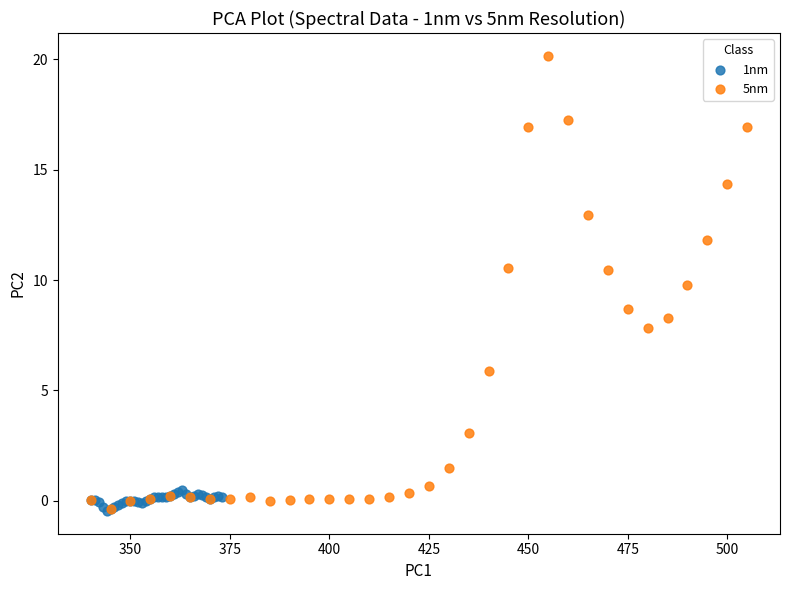

Which series reaches the maximum Y coordinate?

5nm